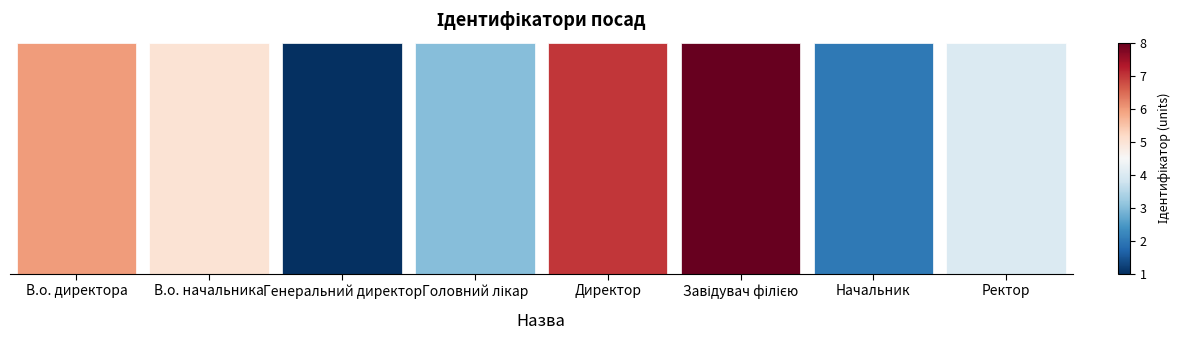

Is it true that the value at Ректор is 6?

False